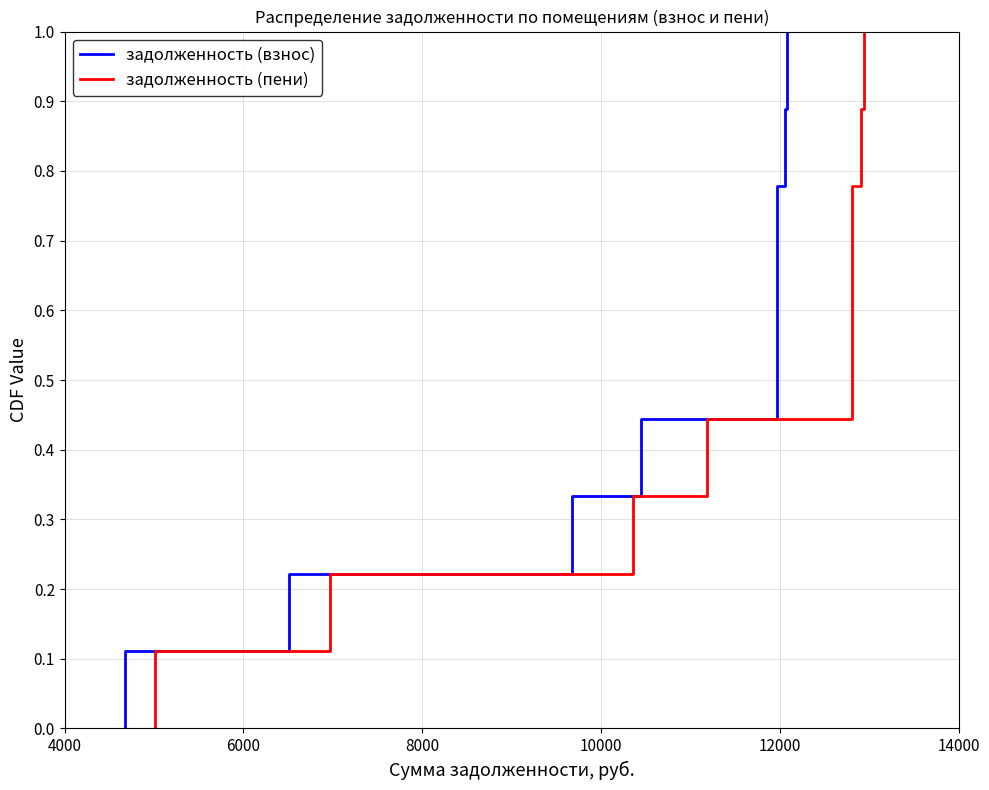

What position from the left is 10000?

4